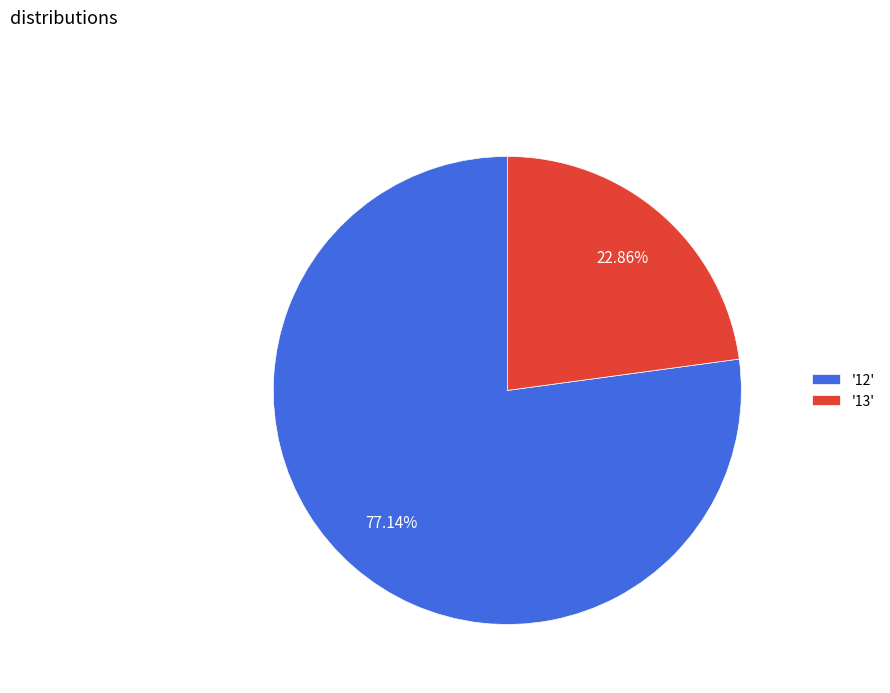

Combined, do '13' and '12' account for over 50%?

Yes